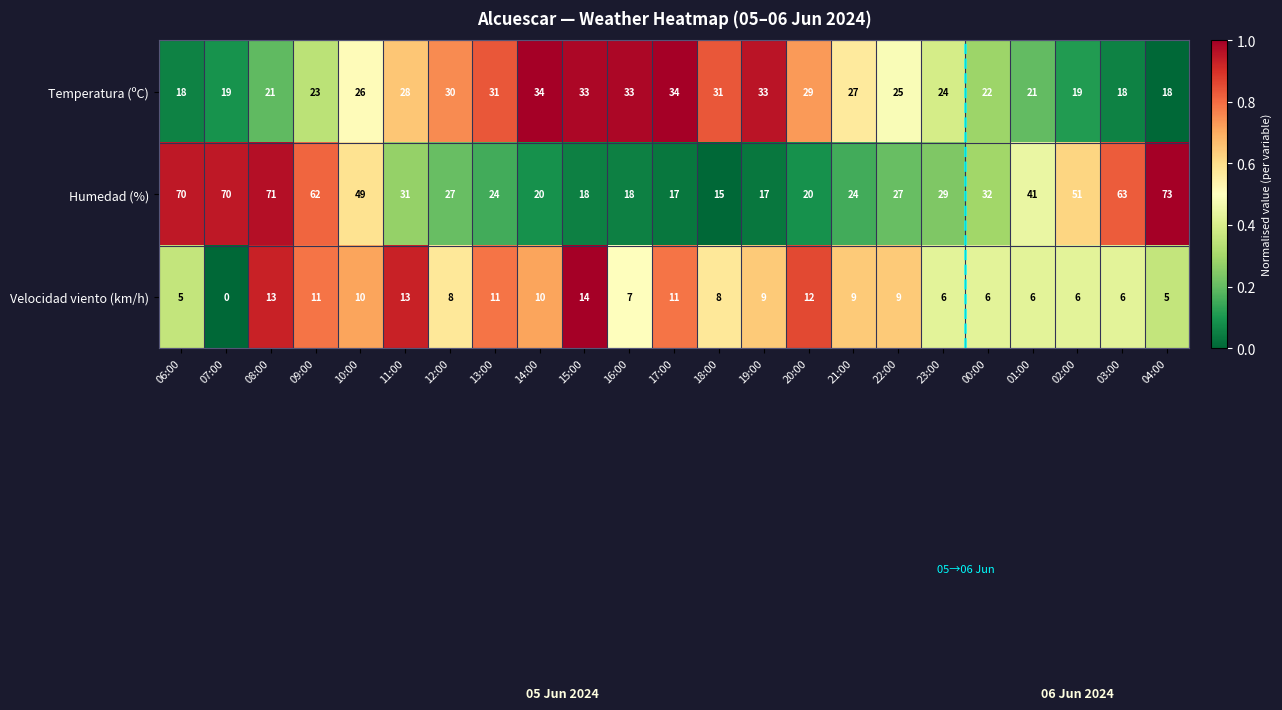

Which series changed the most between 07:00 and 19:00?

Humedad (%)